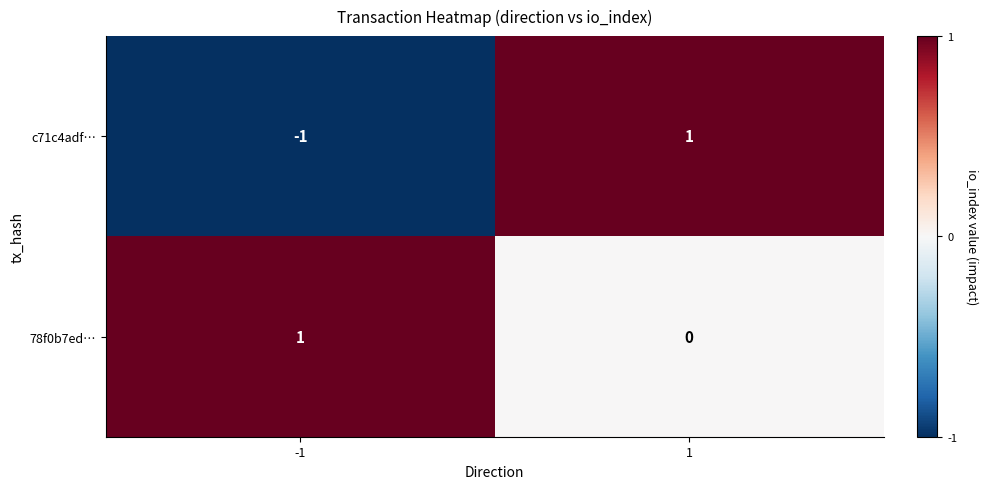

List the series in order of their overall mean, highest first.

78f0b7ed…, c71c4adf…